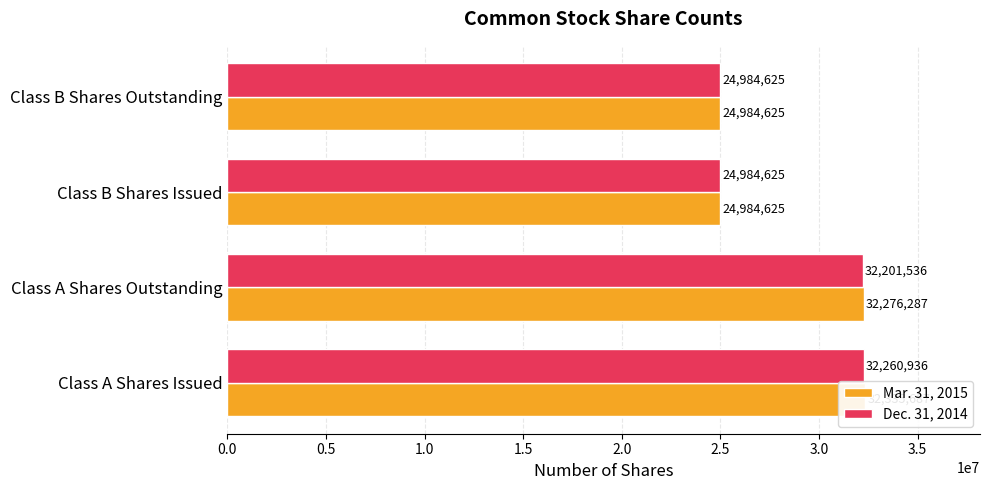

Rank the categories by Mar. 31, 2015 value from highest to lowest.

0.0, 0.5, 1.0, 1.5